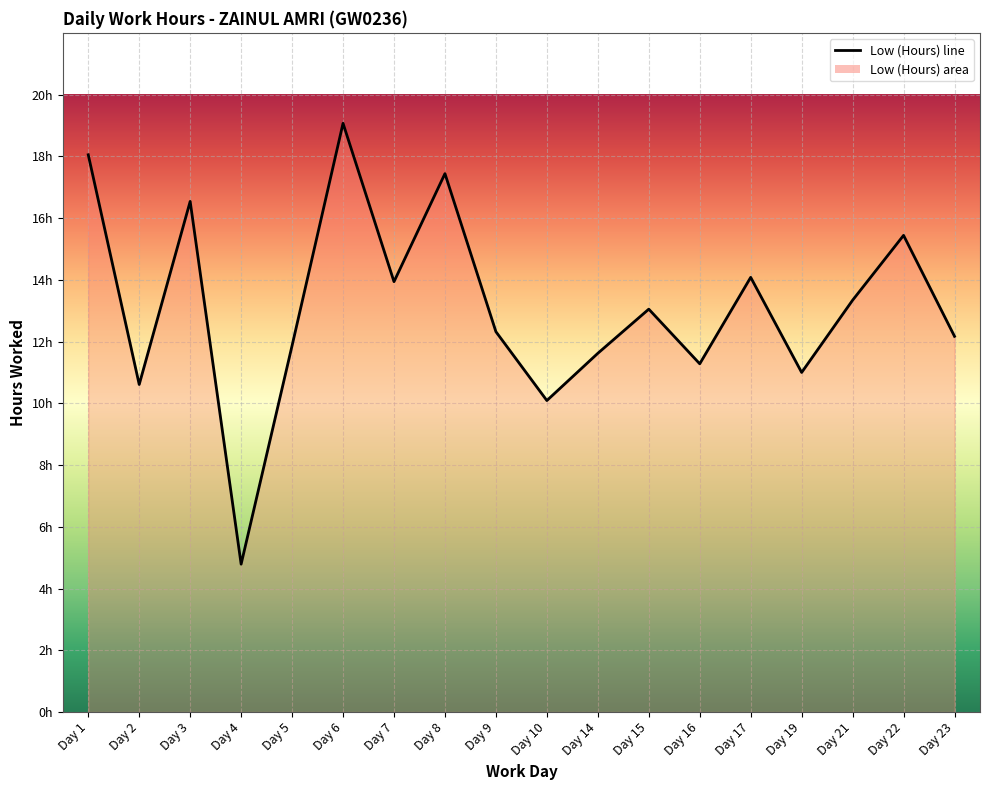

At which category does the data reach its first local peak?

Day 3